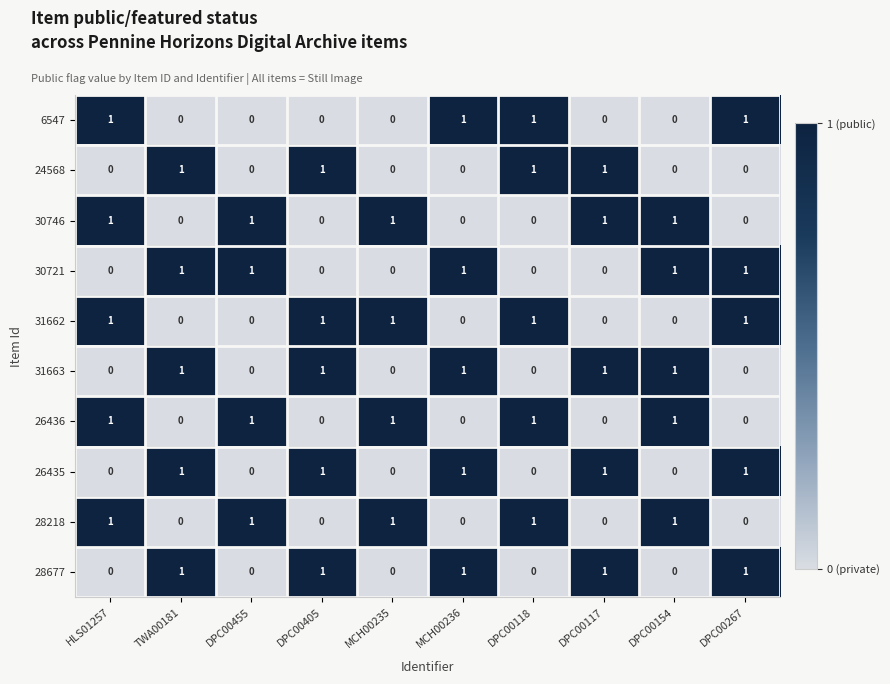

What is the greatest value displayed?

1